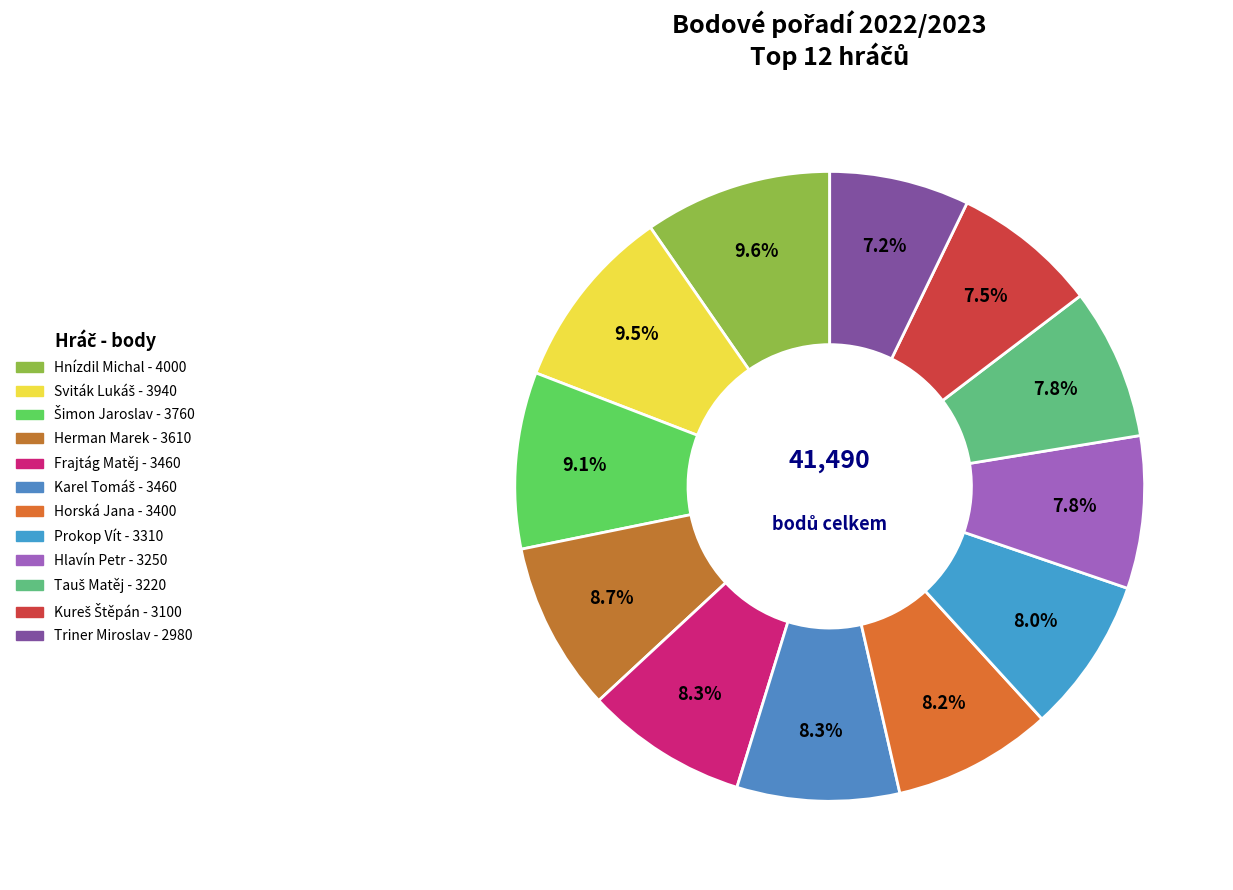

Which category has the smallest portion of the pie?

Triner Miroslav